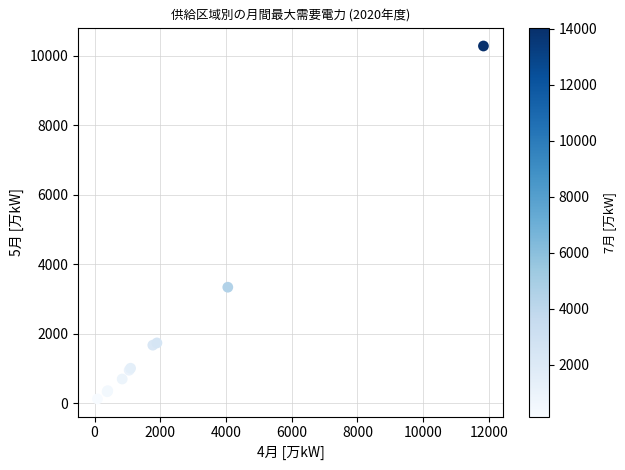

What Y value in the scatter plot is closest to 5199?

3334.7